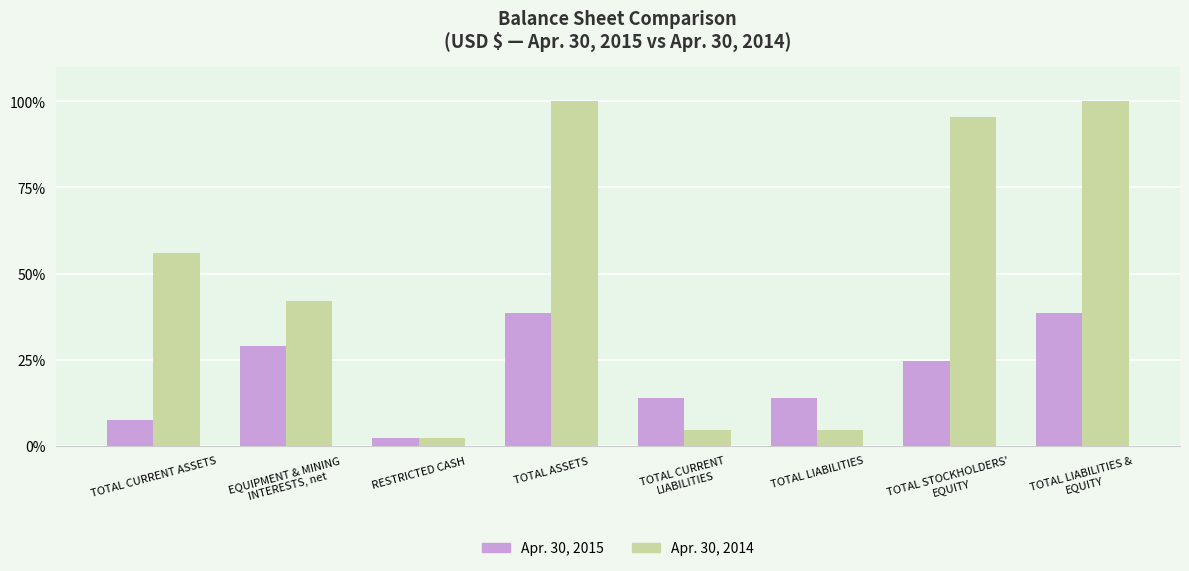

What position from the right is TOTAL LIABILITIES &
EQUITY?

1